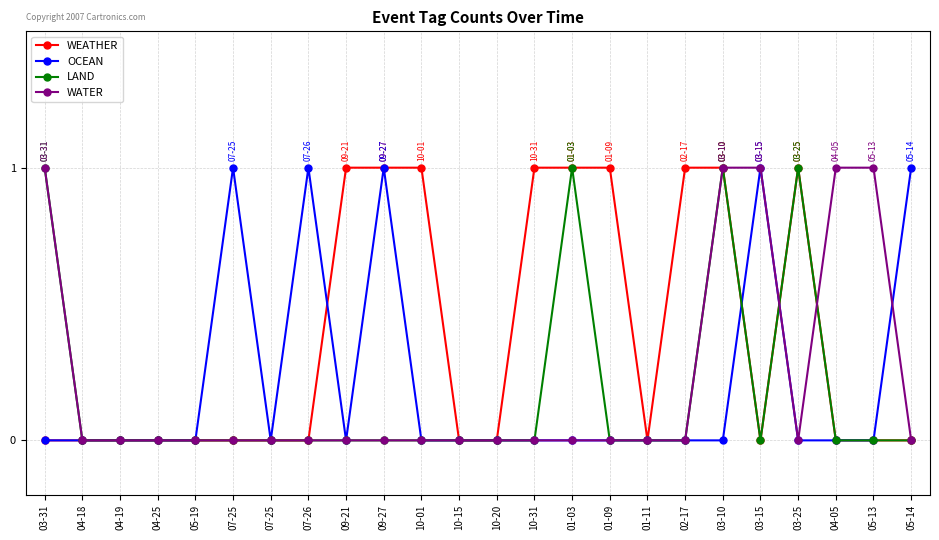

Which category has the highest value across all series?

09-21